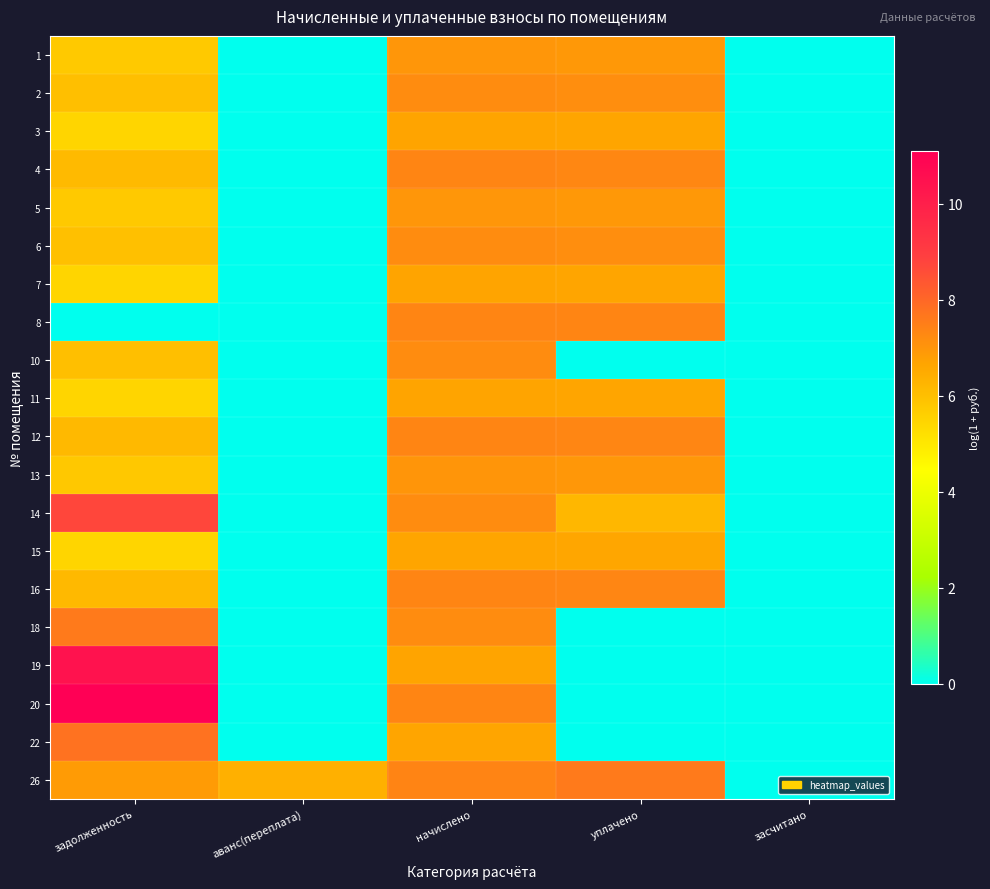

Reading left to right, transcribe all the data shown in this chart.

1: задолженность=5.8	аванс(переплата)=0.0	начислено=7.0	уплачено=6.9	засчитано=0.0
2: задолженность=6.0	аванс(переплата)=0.0	начислено=7.2	уплачено=7.2	засчитано=0.0
3: задолженность=5.5	аванс(переплата)=0.0	начислено=6.7	уплачено=6.6	засчитано=0.0
4: задолженность=6.1	аванс(переплата)=0.0	начислено=7.3	уплачено=7.3	засчитано=0.0
5: задолженность=5.8	аванс(переплата)=0.0	начислено=7.0	уплачено=6.9	засчитано=0.0
6: задолженность=6.0	аванс(переплата)=0.0	начислено=7.2	уплачено=7.2	засчитано=0.0
7: задолженность=5.5	аванс(переплата)=0.0	начислено=6.7	уплачено=6.6	засчитано=0.0
8: задолженность=0.0	аванс(переплата)=0.0	начислено=7.3	уплачено=7.3	засчитано=0.0
10: задолженность=6.0	аванс(переплата)=0.0	начислено=7.2	уплачено=0.0	засчитано=0.0
11: задолженность=5.5	аванс(переплата)=0.0	начислено=6.7	уплачено=6.6	засчитано=0.0
12: задолженность=6.1	аванс(переплата)=0.0	начислено=7.3	уплачено=7.3	засчитано=0.0
13: задолженность=5.8	аванс(переплата)=0.0	начислено=7.0	уплачено=7.0	засчитано=0.0
14: задолженность=8.7	аванс(переплата)=0.0	начислено=7.2	уплачено=6.2	засчитано=0.0
15: задолженность=5.5	аванс(переплата)=0.0	начислено=6.7	уплачено=6.6	засчитано=0.0
16: задолженность=6.1	аванс(переплата)=0.0	начислено=7.3	уплачено=7.3	засчитано=0.0
18: задолженность=7.6	аванс(переплата)=0.0	начислено=7.2	уплачено=0.0	засчитано=0.0
19: задолженность=10.4	аванс(переплата)=0.0	начислено=6.7	уплачено=0.0	засчитано=0.0
20: задолженность=11.1	аванс(переплата)=0.0	начислено=7.3	уплачено=0.0	засчитано=0.0
22: задолженность=7.8	аванс(переплата)=0.0	начислено=6.6	уплачено=0.0	засчитано=0.0
26: задолженность=6.9	аванс(переплата)=6.4	начислено=7.4	уплачено=7.6	засчитано=0.0